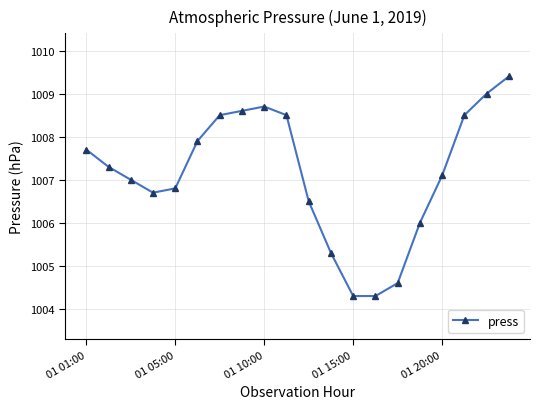

What is the difference between the second highest and second lowest values?

4.7